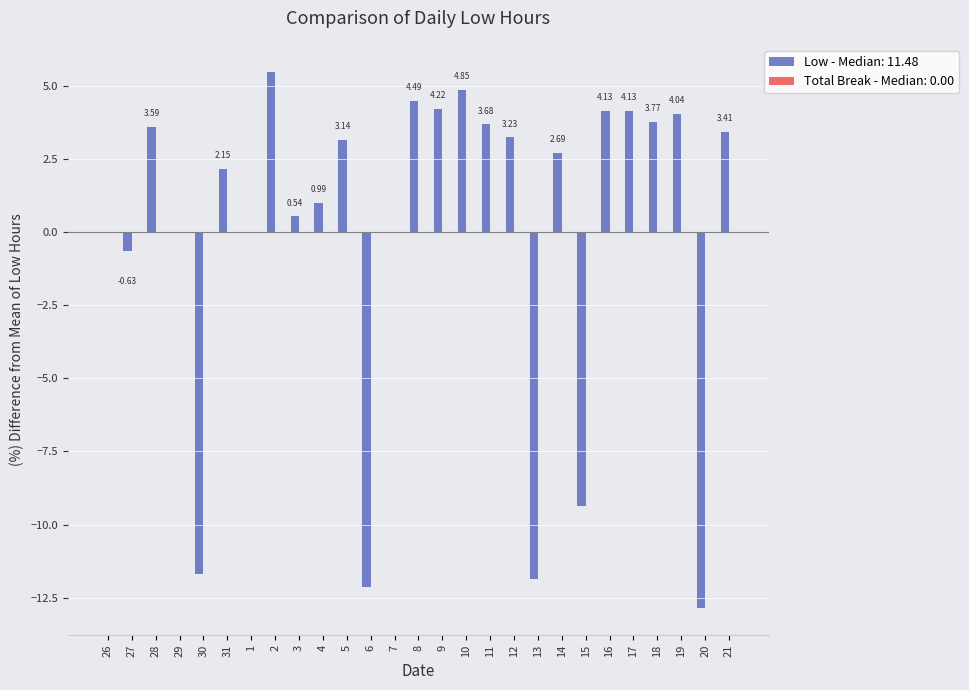

How many data points does each series have?

27